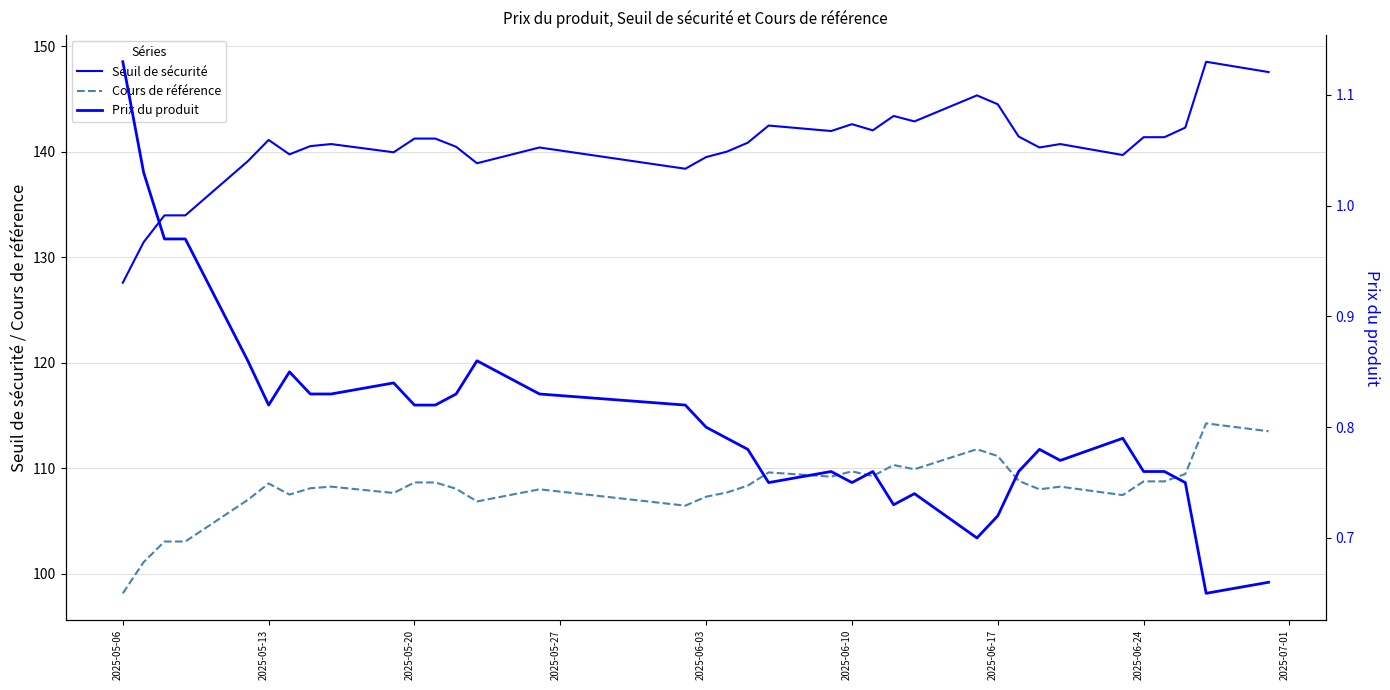

At how many categories does at least one series exceed 122?

36